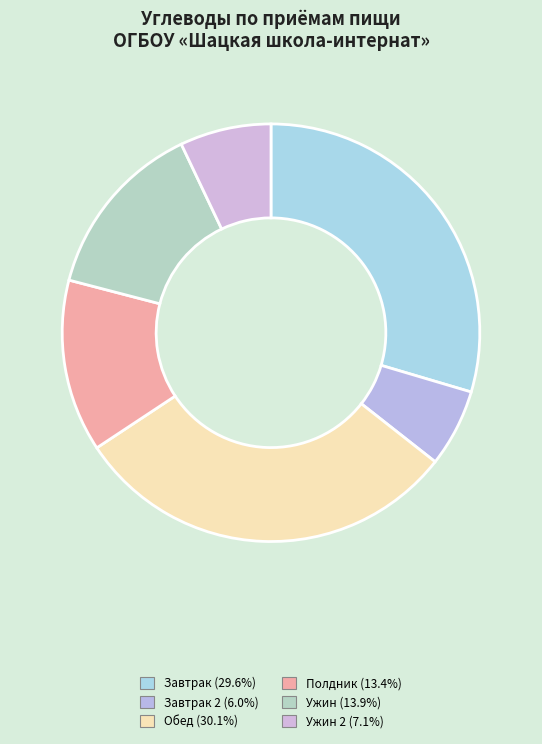

How many segments does this pie chart have?

6